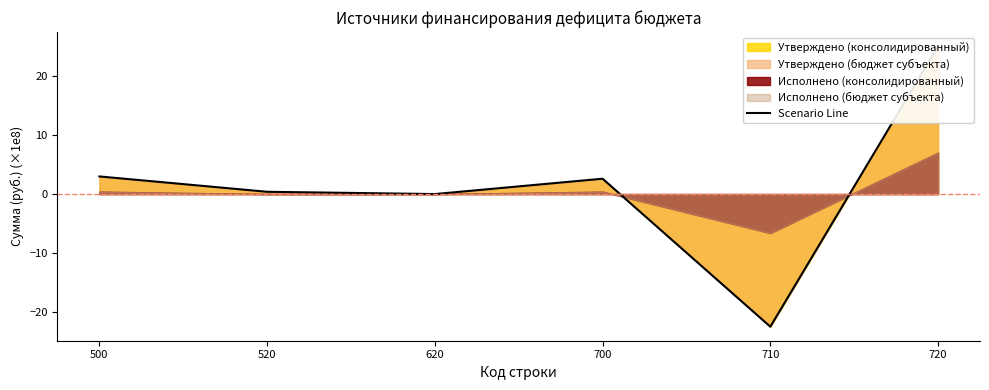

How many interior local valleys (lower than both neighbors) does the data have?

2